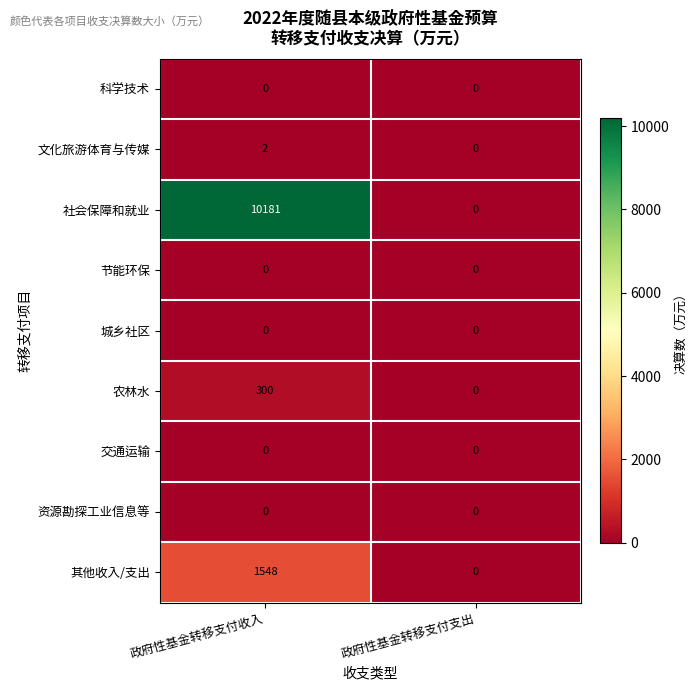

At which label does 文化旅游体育与传媒 reach its minimum?

政府性基金转移支付支出